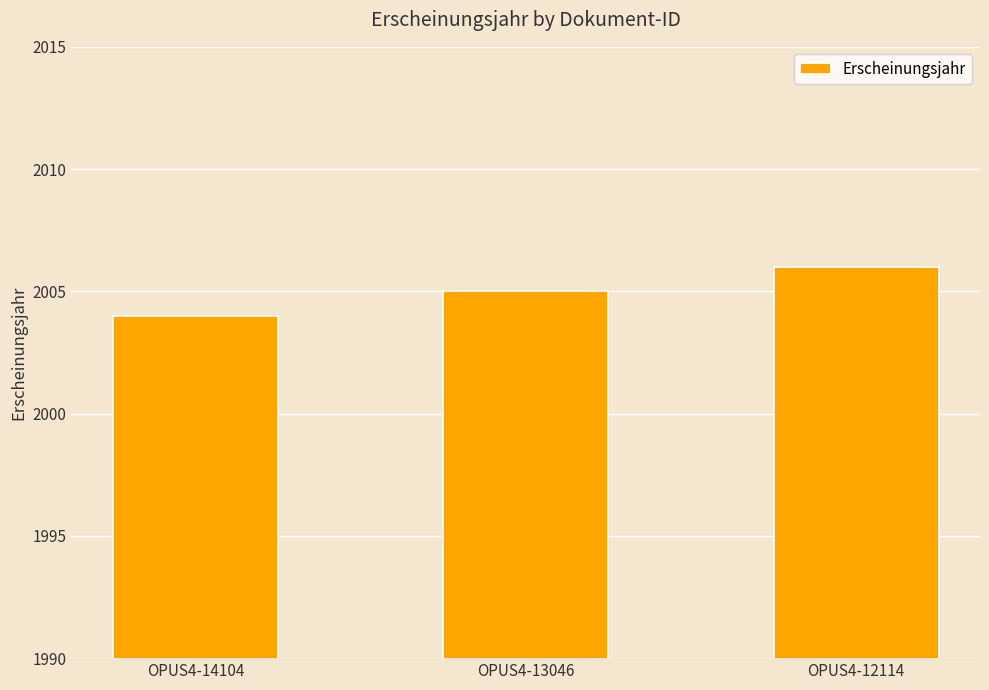

List the labels in order of value, smallest first.

OPUS4-14104, OPUS4-13046, OPUS4-12114